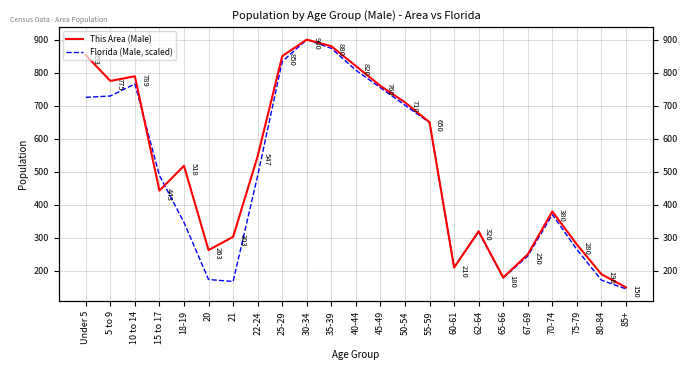

Rank the categories by This Area (Male) value from lowest to highest.

85+, 65-66, 80-84, 60-61, 67-69, 20, 75-79, 21, 62-64, 70-74, 15 to 17, 18-19, 22-24, 55-59, 50-54, 45-49, 5 to 9, 10 to 14, 40-44, 25-29, Under 5, 35-39, 30-34